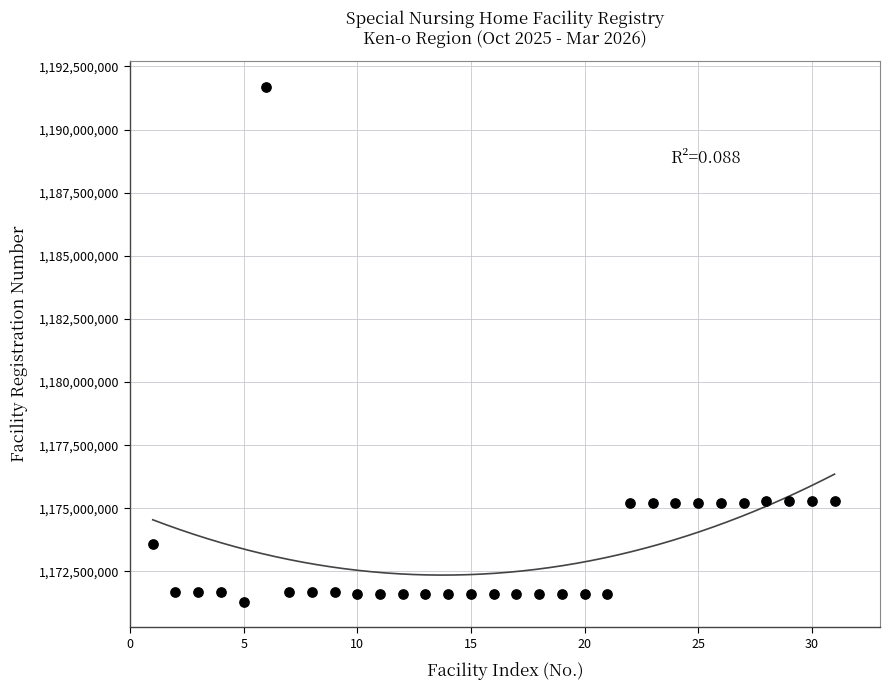

What is the range of Y values (max minus min)?

20400038